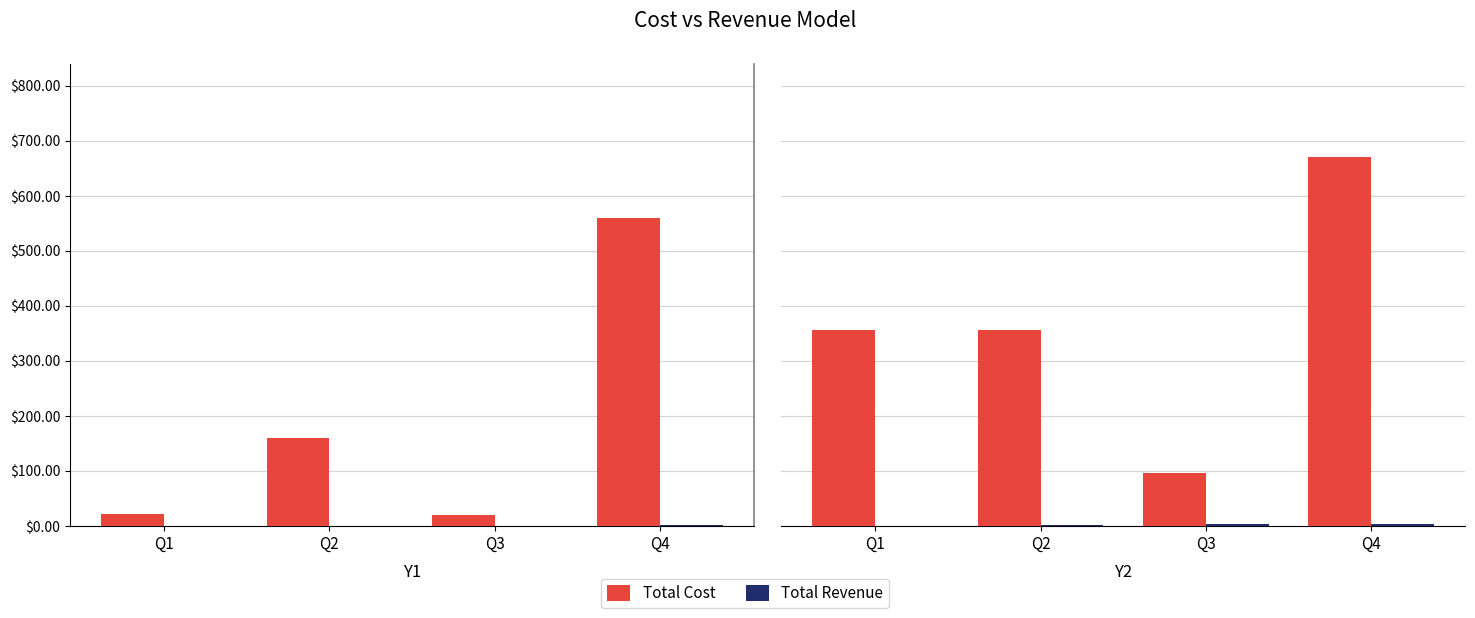

What is the spread (max minus min) of values at Q1?

354.8